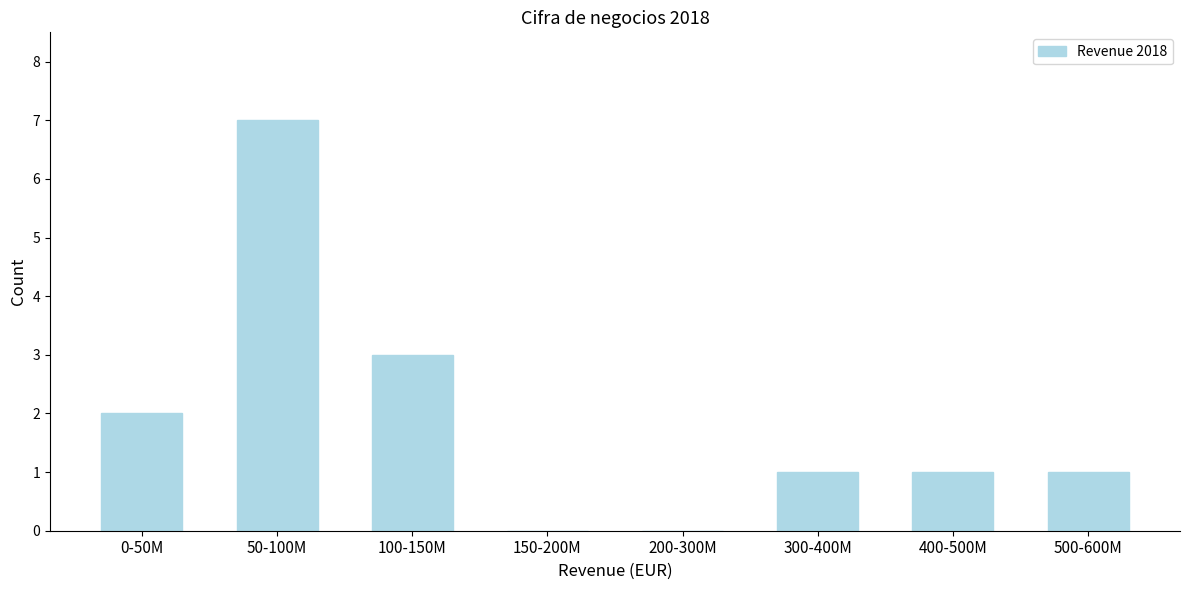

Reading left to right, transcribe all the data shown in this chart.

0-50M=2	50-100M=7	100-150M=3	150-200M=0	200-300M=0	300-400M=1	400-500M=1	500-600M=1